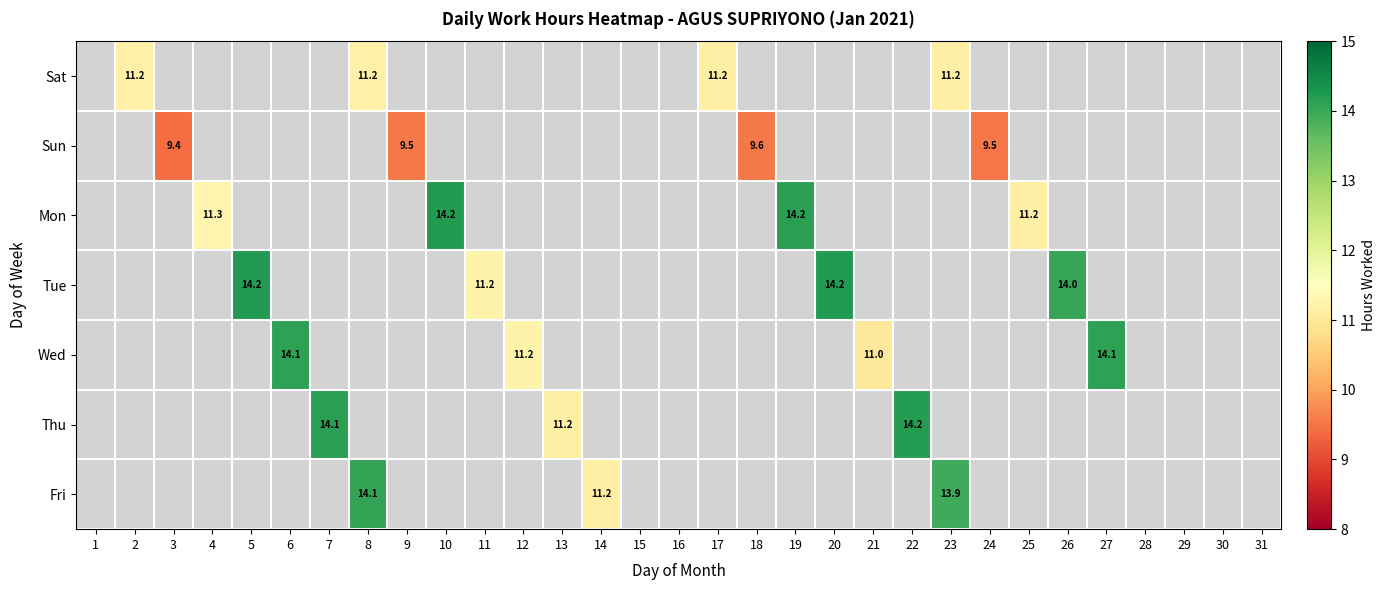

The Sat series shows 3.7 at 8. True or false?

False